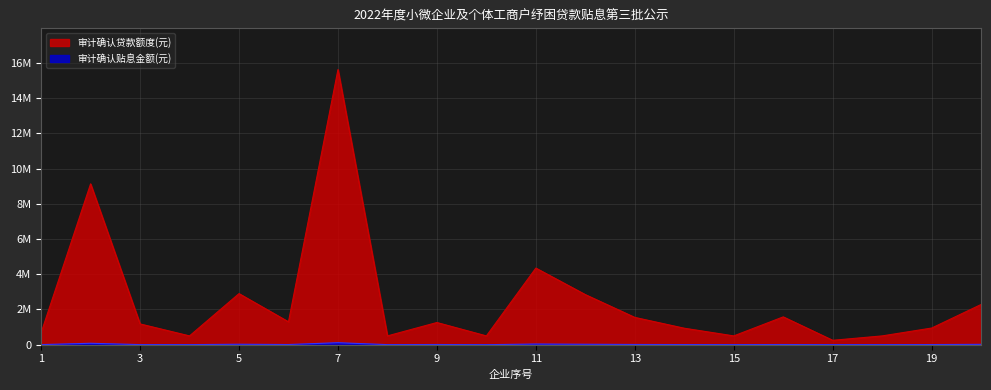

What is the difference between the second highest and second lowest values in the 审计确认贷款额度(元) series?

8630000.0